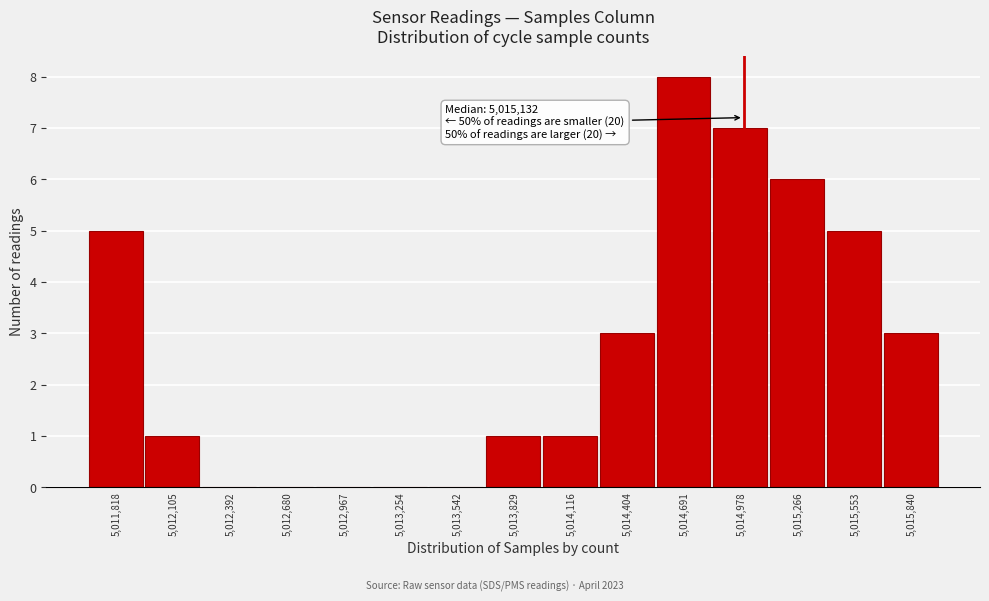

Reading left to right, transcribe all the data shown in this chart.

5,011,818=5	5,012,105=1	5,012,392=0	5,012,680=0	5,012,967=0	5,013,254=0	5,013,542=0	5,013,829=1	5,014,116=1	5,014,404=3	5,014,691=8	5,014,978=7	5,015,266=6	5,015,553=5	5,015,840=3